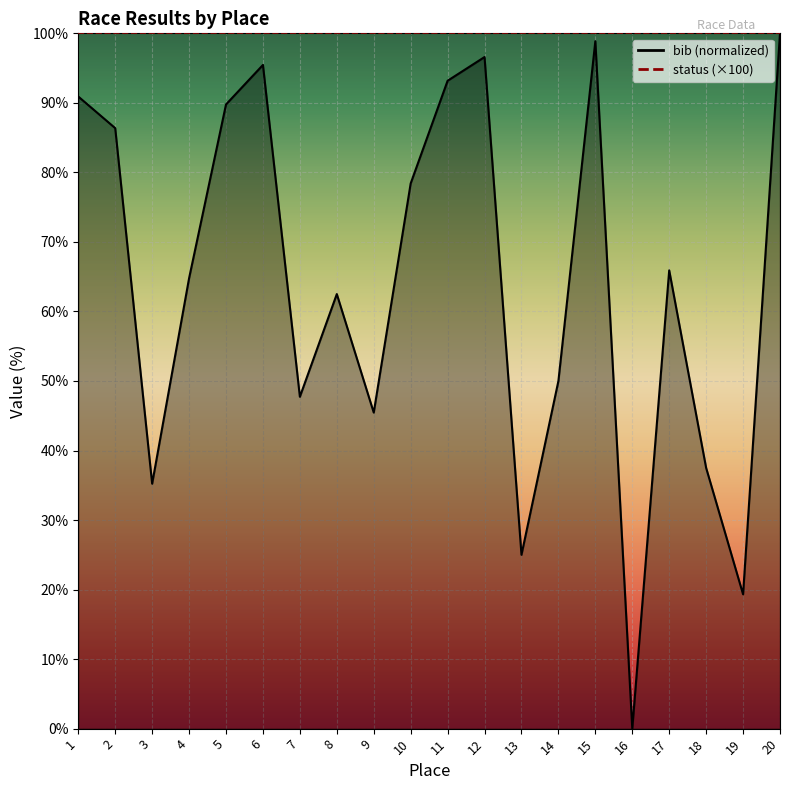

Does the chart display data point markers on the line(s)?

No